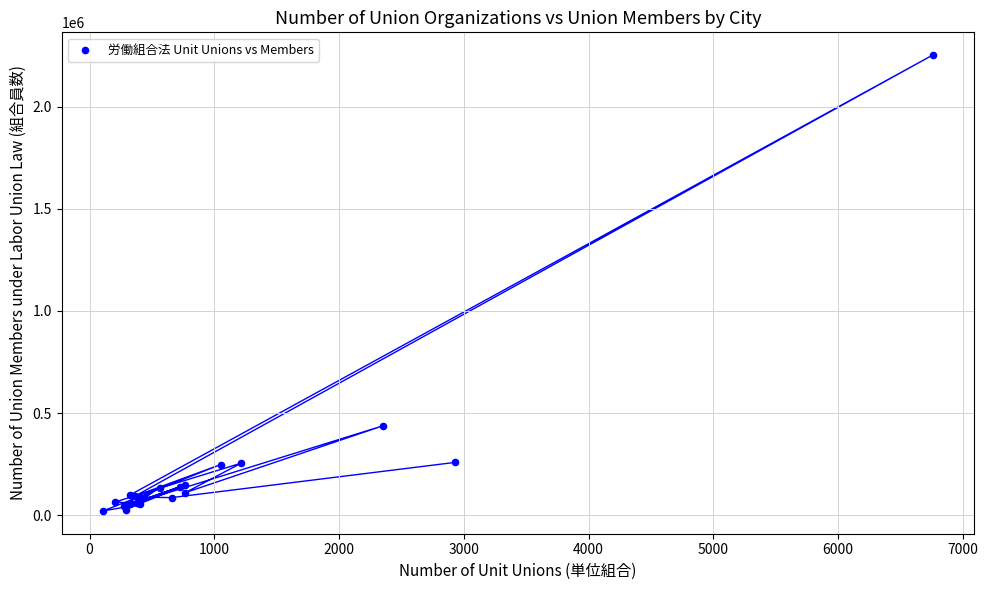

What Y value in the scatter plot is closest to 1136280?

437859